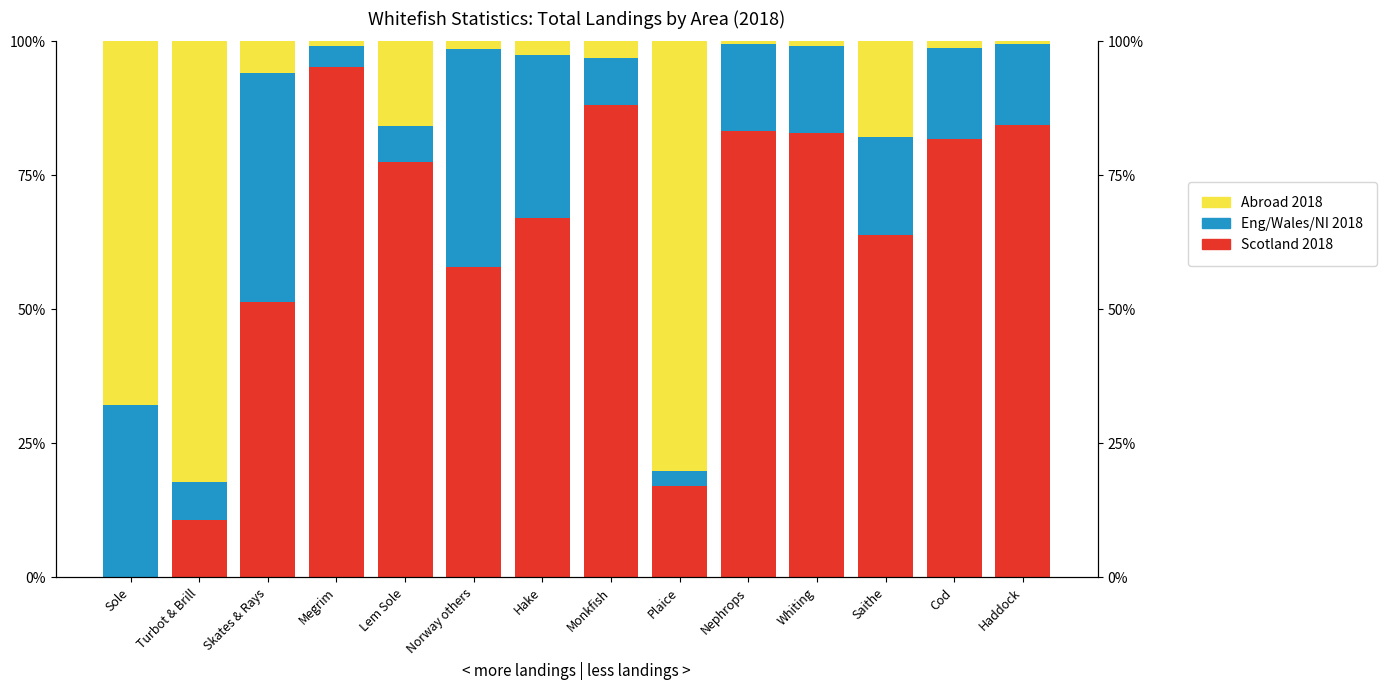

What is the total value across all series at Sole?

100.0